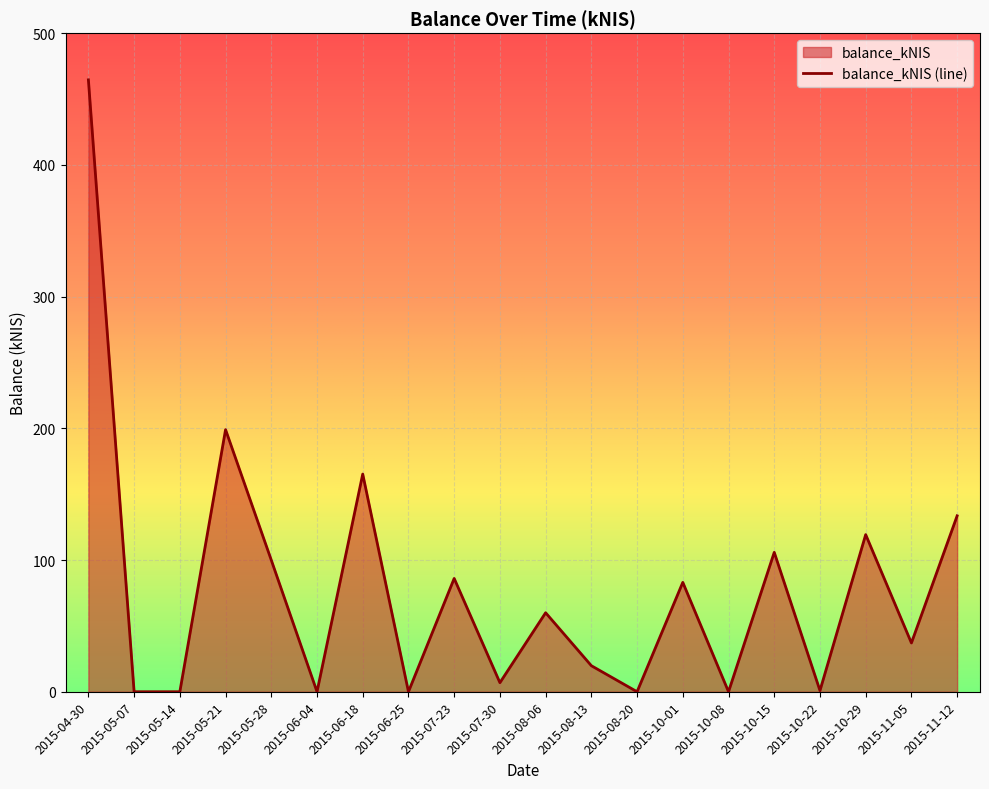

What is the difference between the maximum and minimum values?

464.6